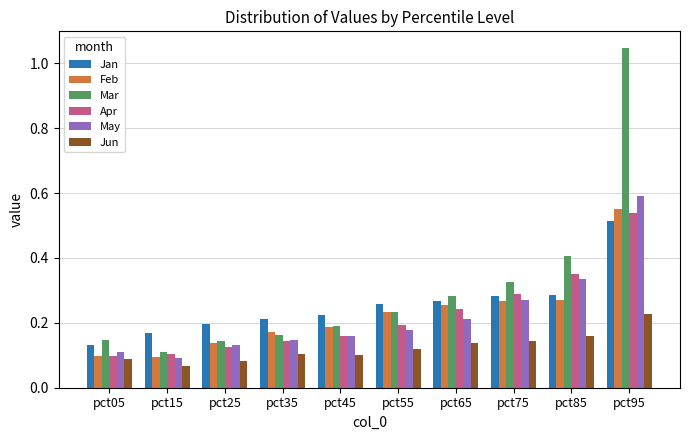

Does the chart contain stacked bars?

No